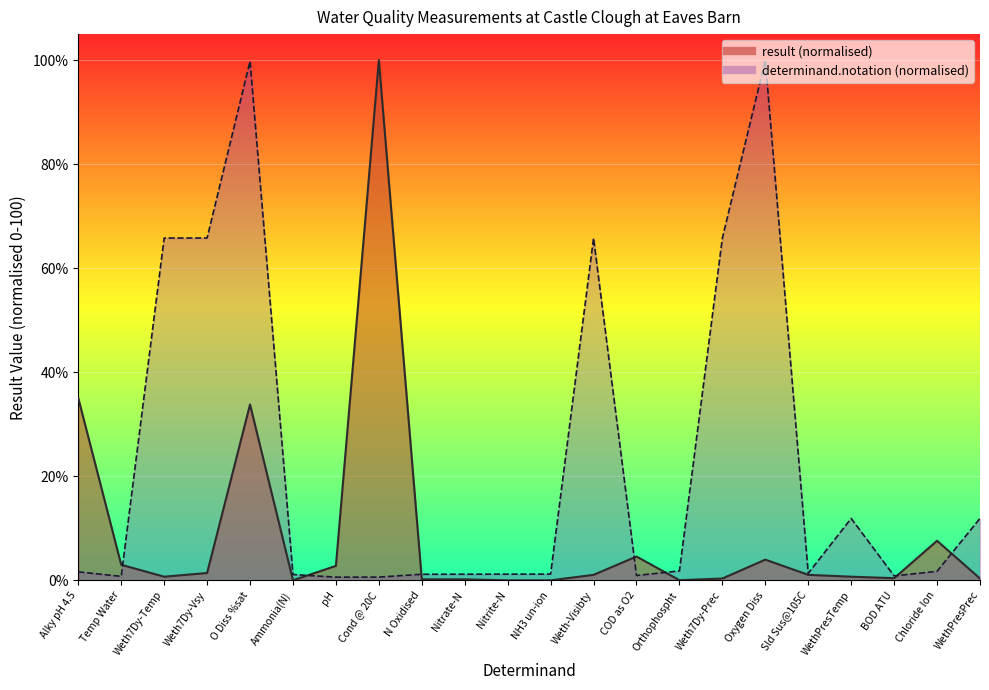

Is the value of determinand.notation at Cond @ 20C greater than the value of result at WethPresTemp?

No